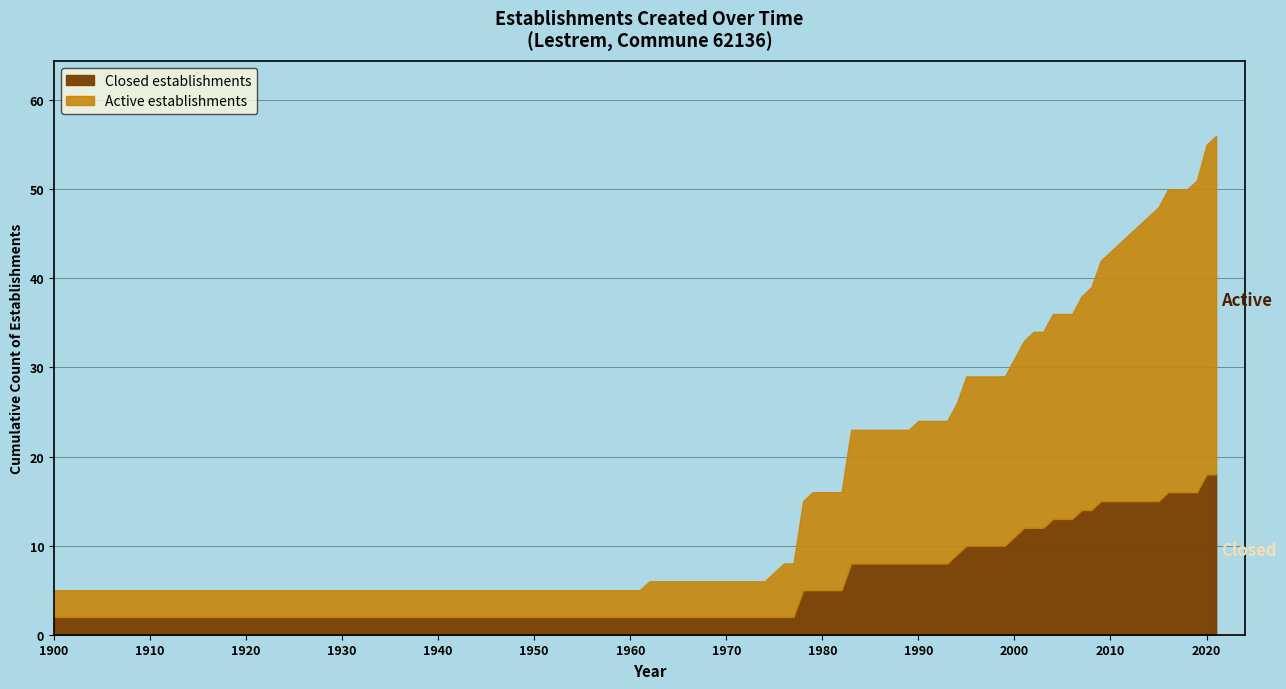

Which category has the highest value across all series?

2020